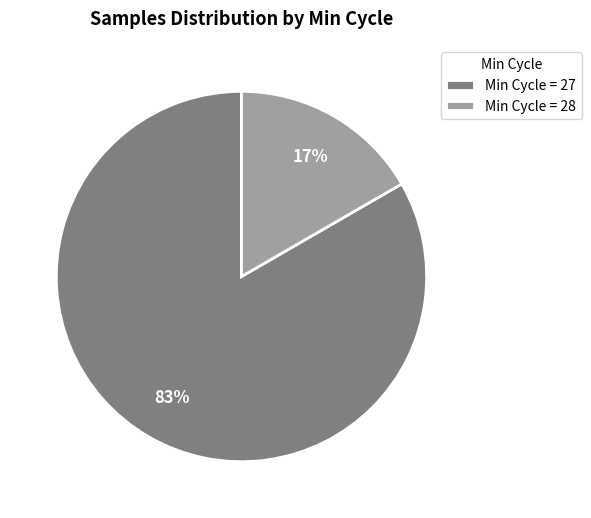

To the nearest percent, what portion does Min Cycle = 27 represent?

83%